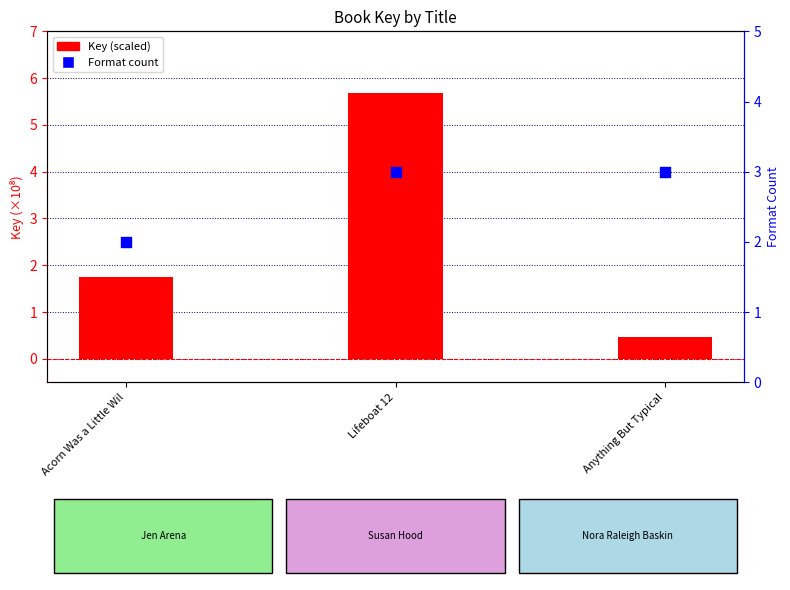

Which series reaches the maximum Y coordinate?

Key (scaled)